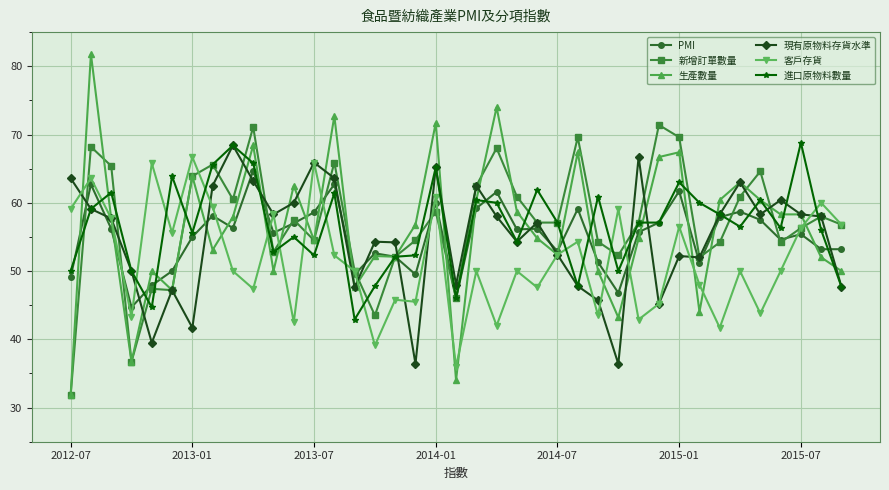

After their last crossing, which series has the higher values: 客戶存貨 or 進口原物料數量?

客戶存貨